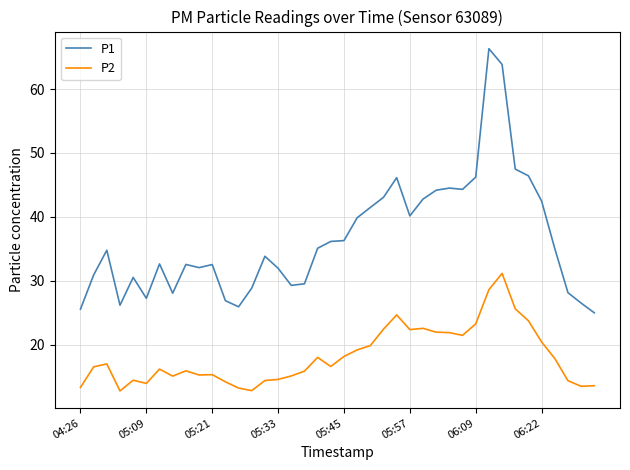

True or false: P2 and P1 cross at least once.

False